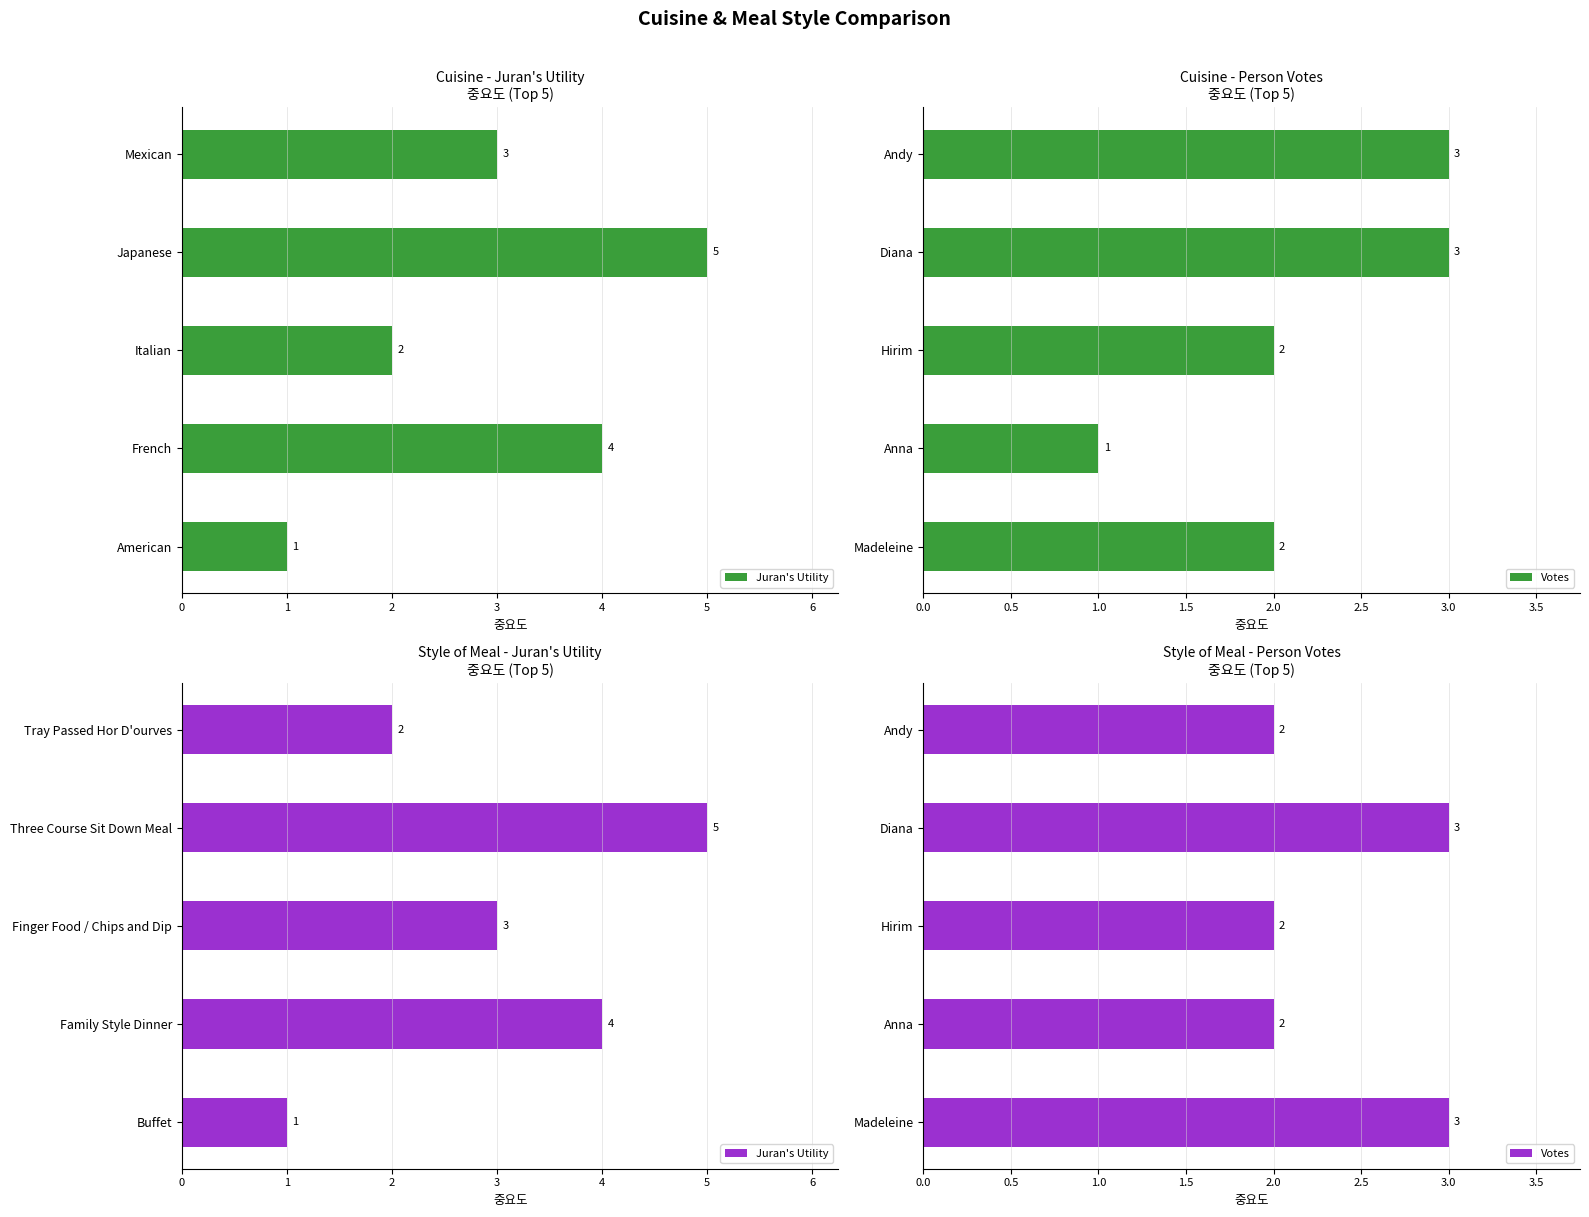

How many data points in Juran's Utility are less than 3?

2